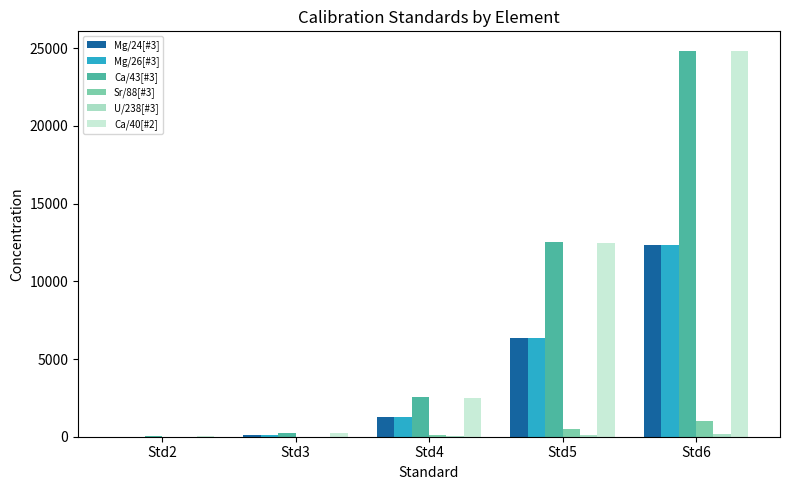

What is the sum of the Ca/43[#3] values at Std5 and Std3?

12802.3